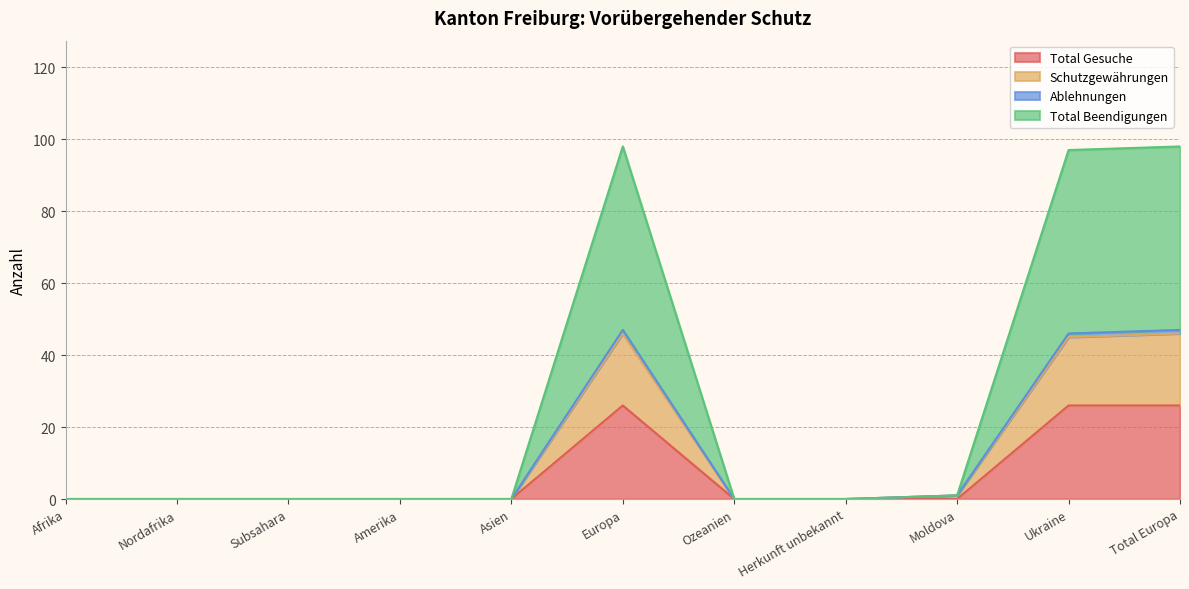

The value of Schutzgewährungen at Nordafrika is -25. True or false?

False